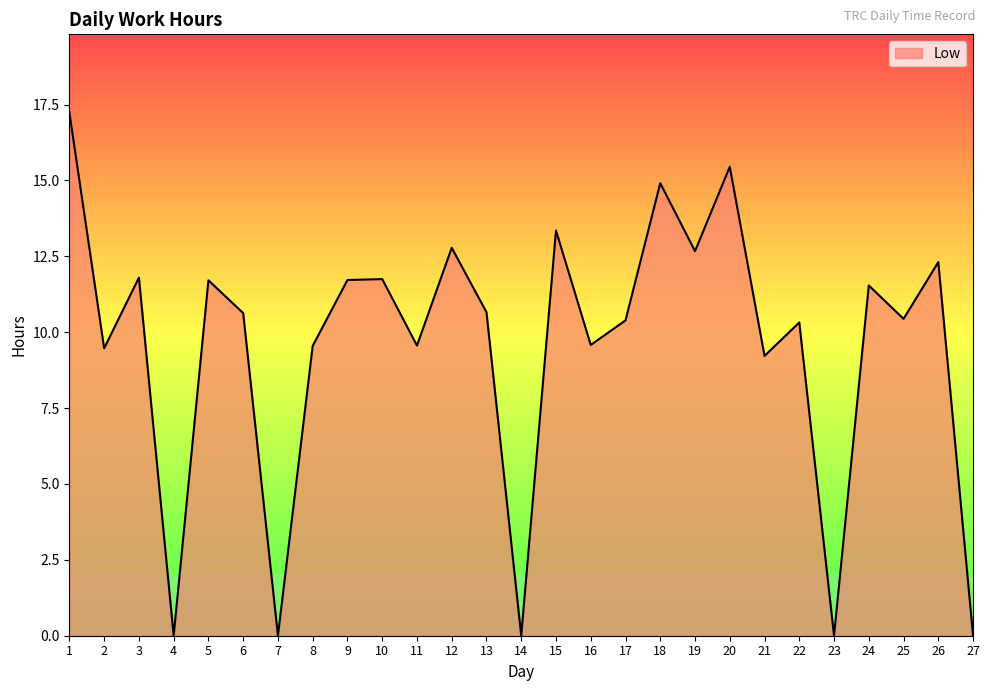

How many lines are shown in the chart?

1